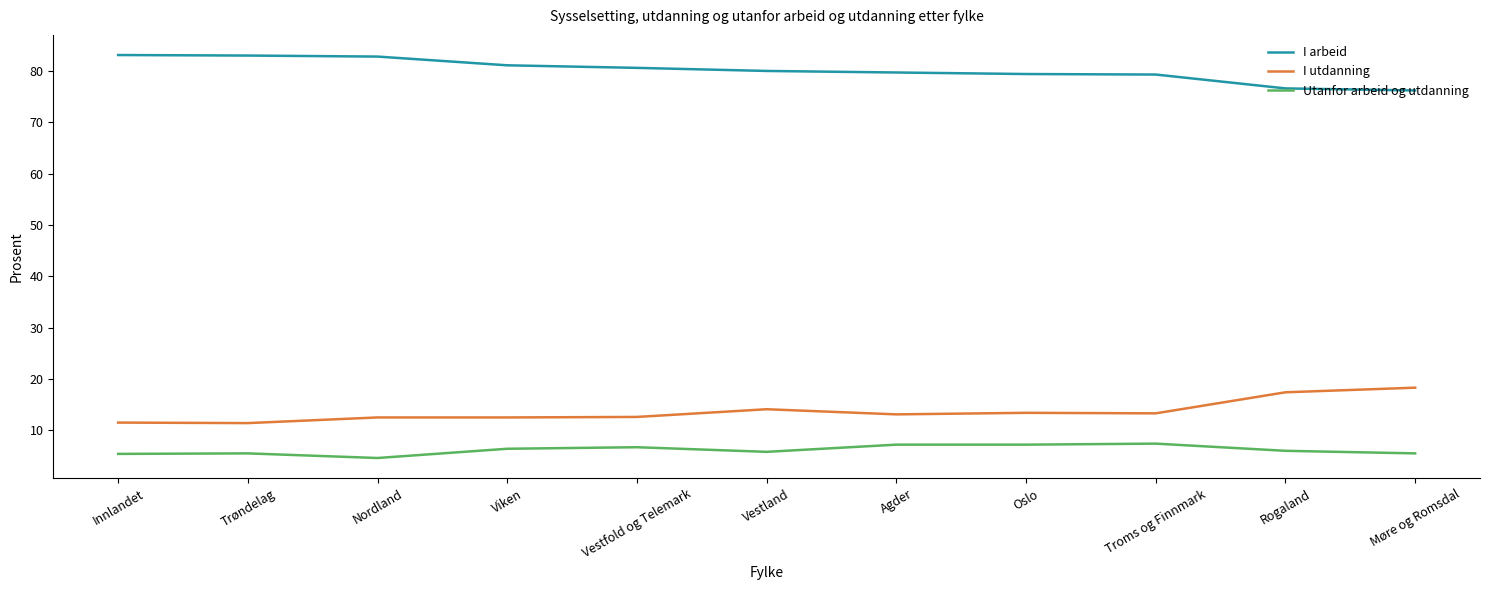

At which label does I utdanning reach its peak?

Møre og Romsdal